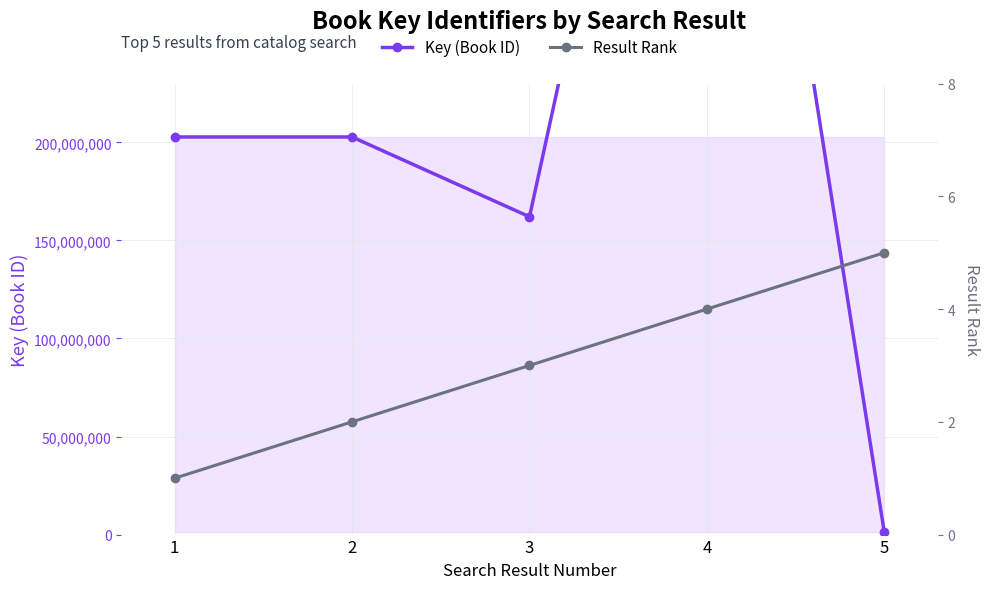

What is the average value of the Result Rank series?

3